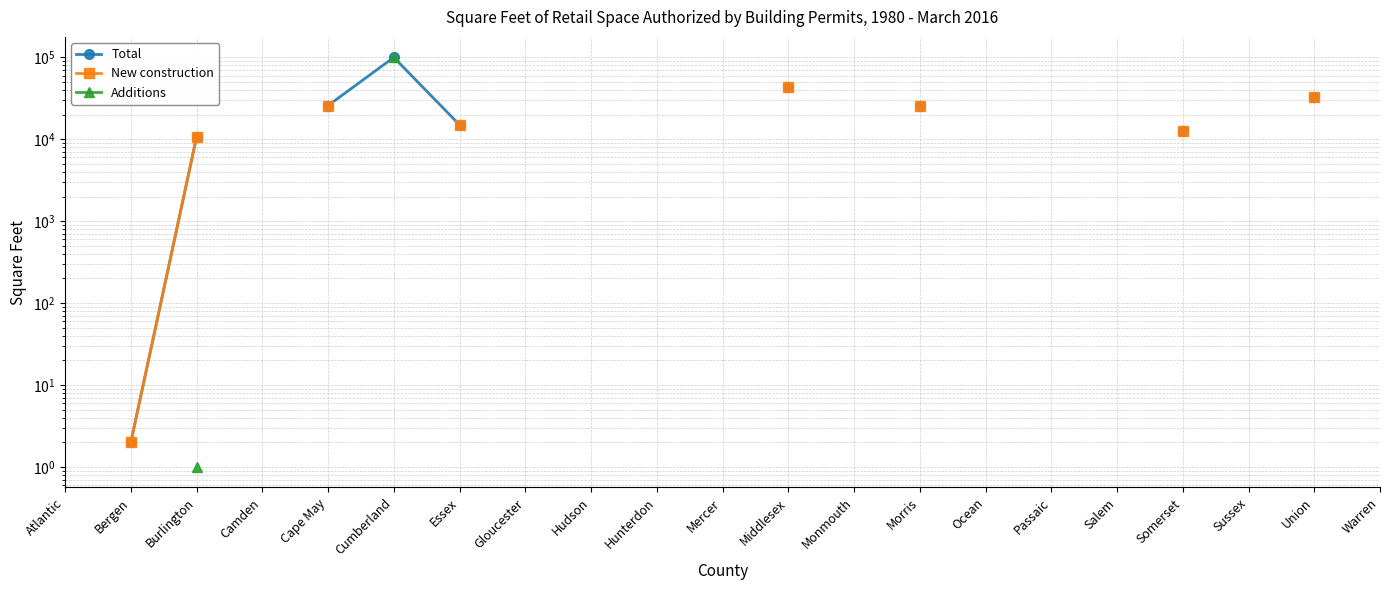

True or false: Additions and Total intersect in this chart.

False